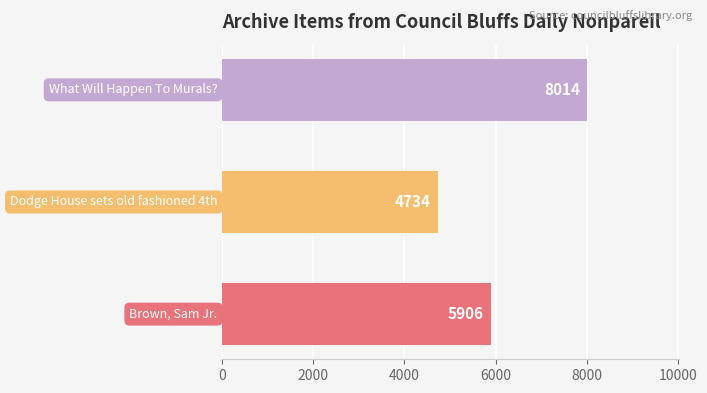

How many distinct data groups are displayed?

1